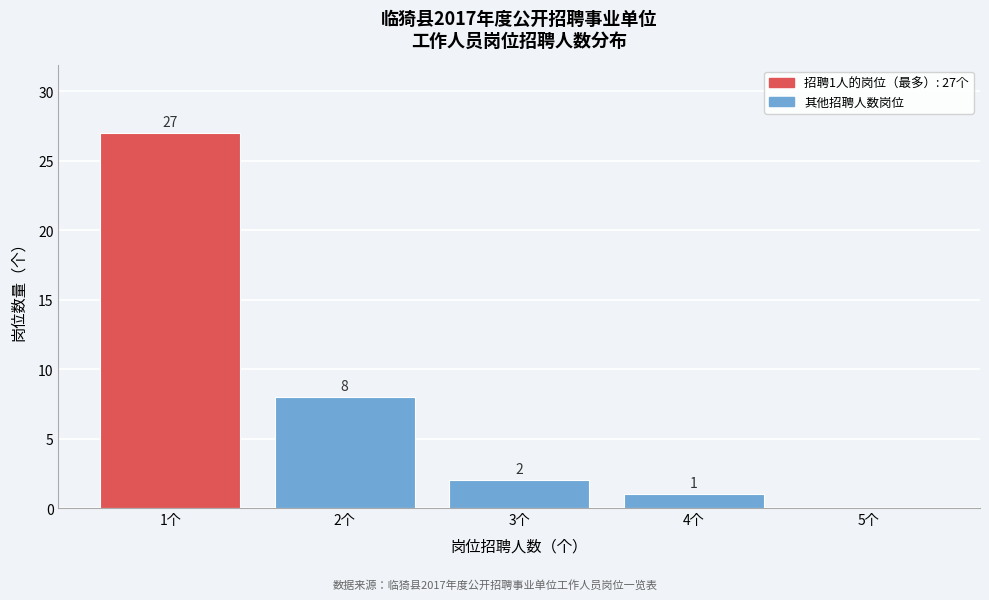

Over which range of the x-axis is the bar tallest?

0.5 to 1.5